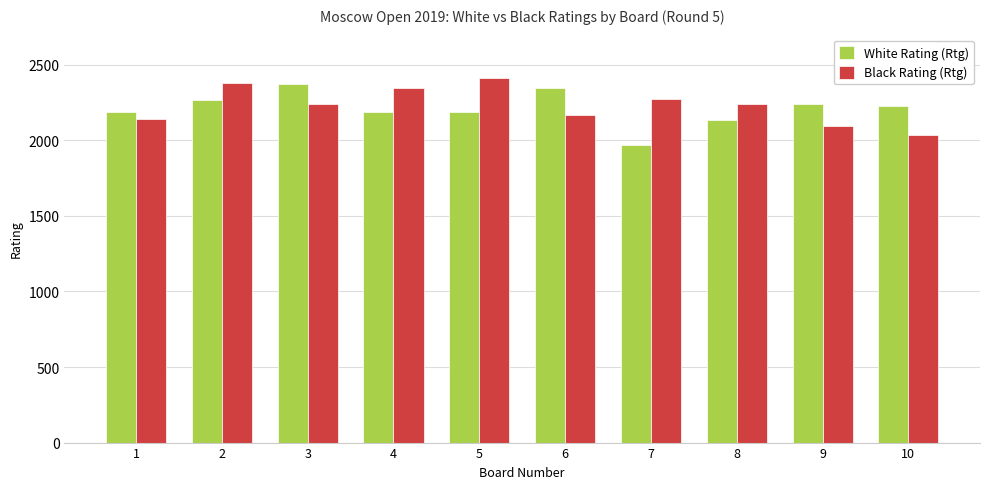

How many values in the Black Rating (Rtg) series are below 2244?

5